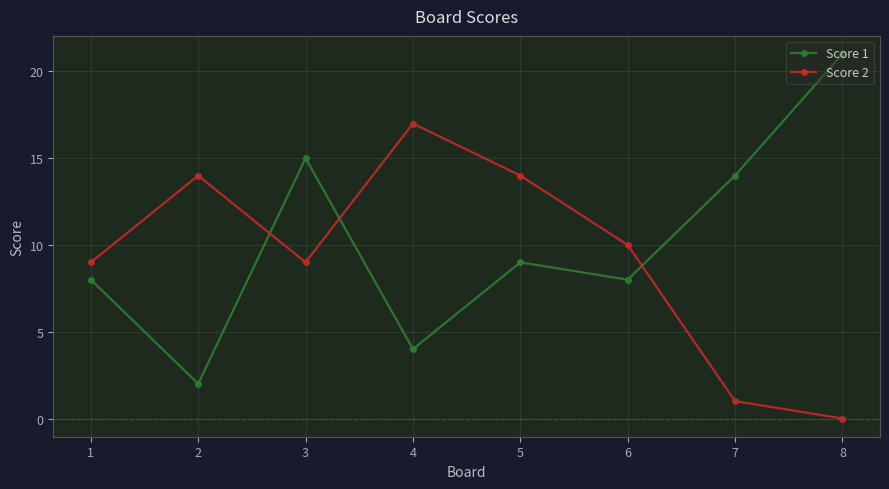

Which label corresponds to the smallest value in the chart?

8